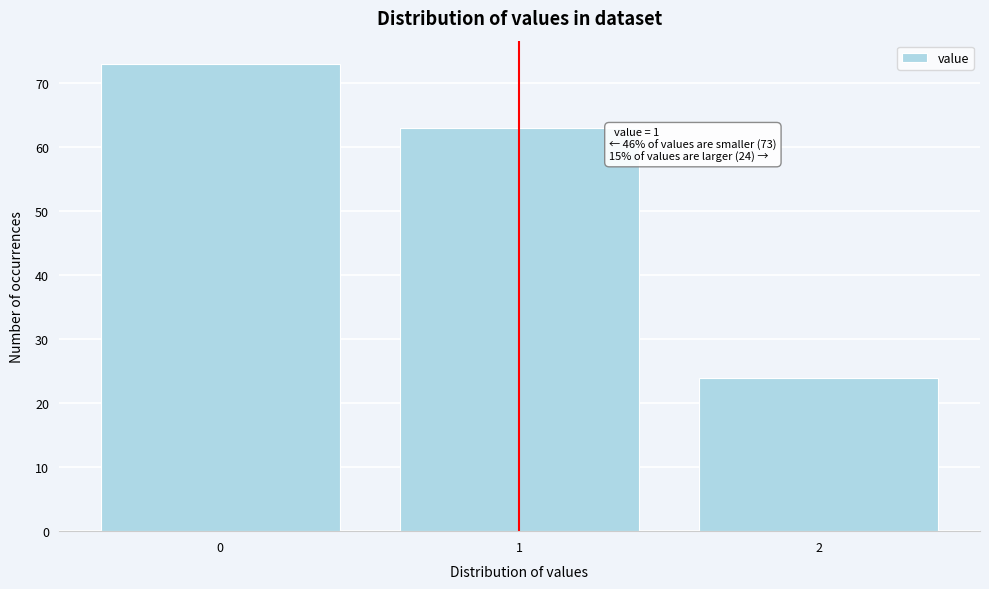

Reading right to left, list all the values displayed in this chart.

2=24	1=63	0=73